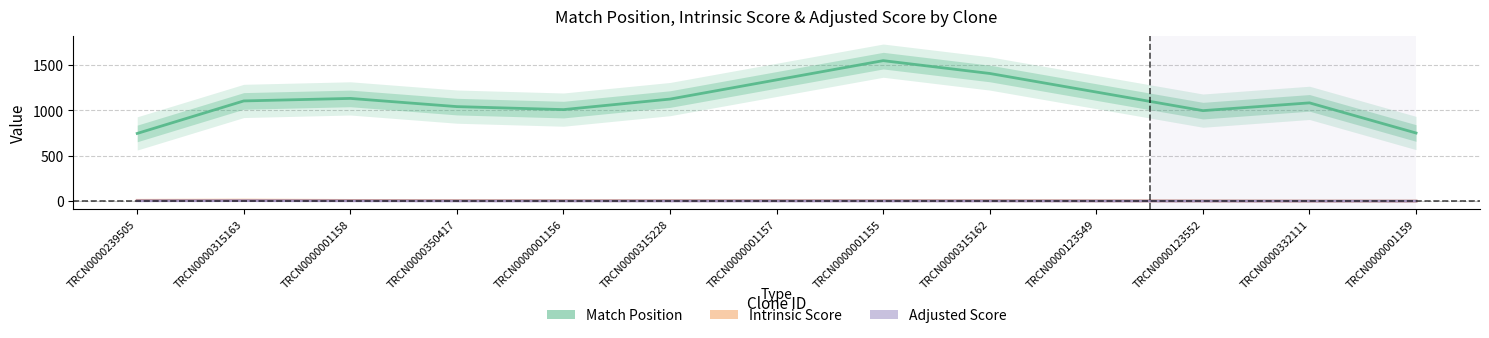

At which label does Match Position reach its peak?

TRCN0000001155